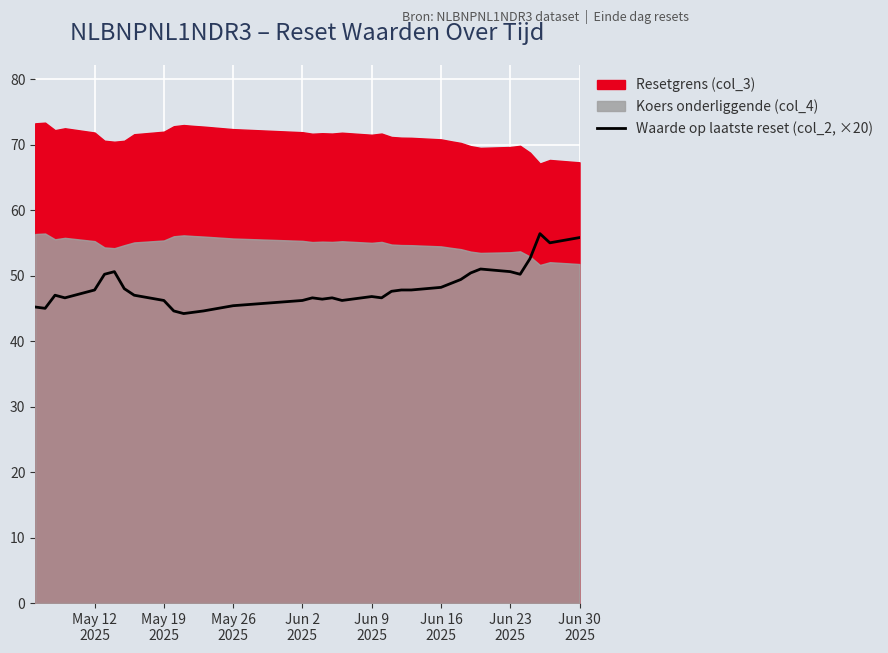

What is the highest value of the Waarde op laatste reset (col_2, ×20) series?

56.4